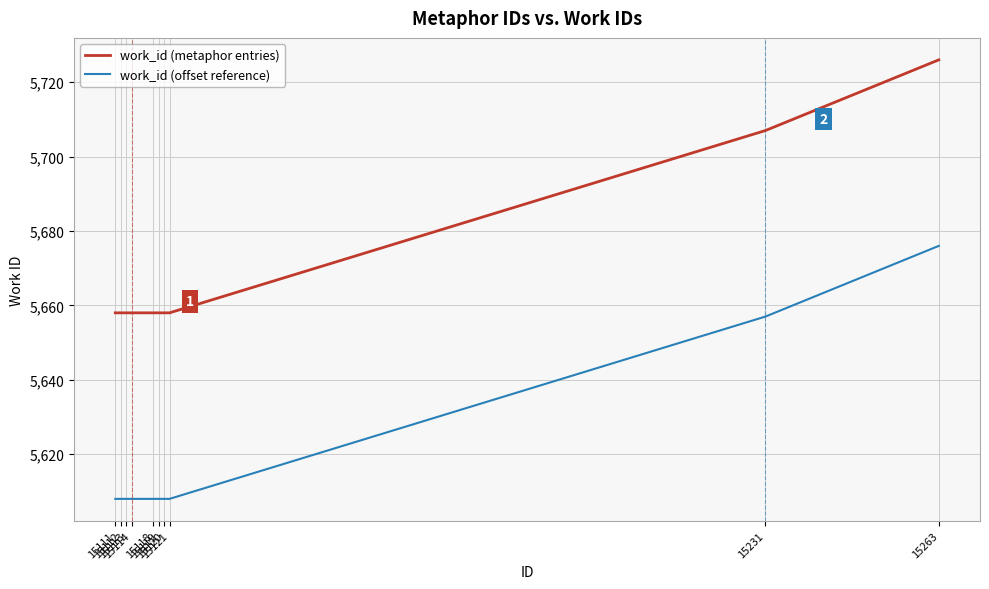

Reading left to right, what are all the values shown in this chart?

work_id (metaphor entries): 15111=5658	15112=5658	15113=5658	15114=5658	15118=5658	15119=5658	15120=5658	15121=5658	15231=5707	15263=5726
work_id (offset reference): 15111=5608	15112=5608	15113=5608	15114=5608	15118=5608	15119=5608	15120=5608	15121=5608	15231=5657	15263=5676